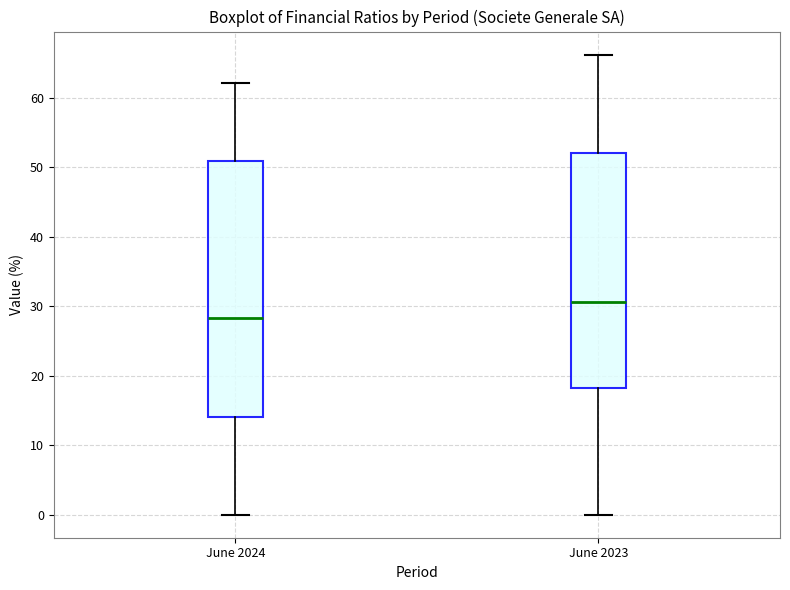

Where does the upper whisker of the box for June 2023 end on the y-axis? The values are not printed on the chart, so give them approximately, as read against the axis.

66